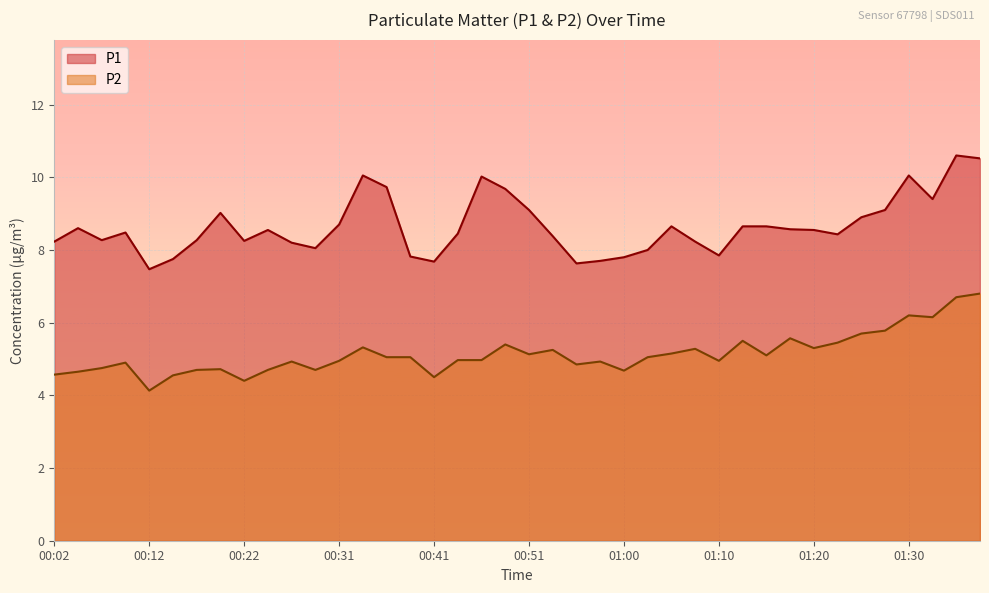

What are all the series names shown in the legend?

P1, P2